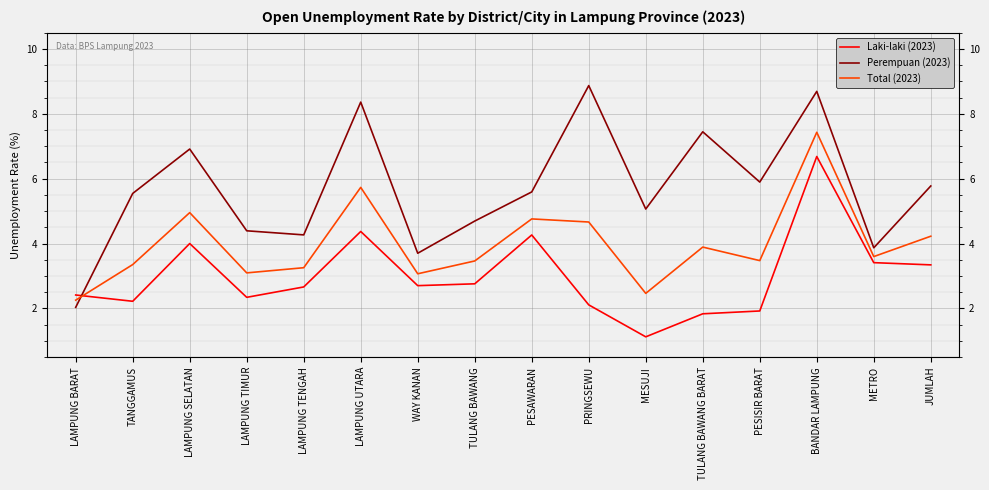

What is the maximum value shown in the chart?

8.9